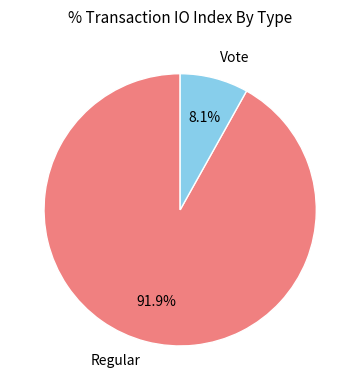

Rank the categories by value from highest to lowest.

Regular, Vote